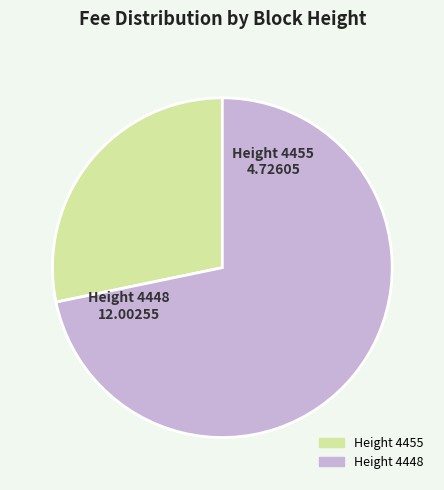

Does any single category account for the majority?

Yes